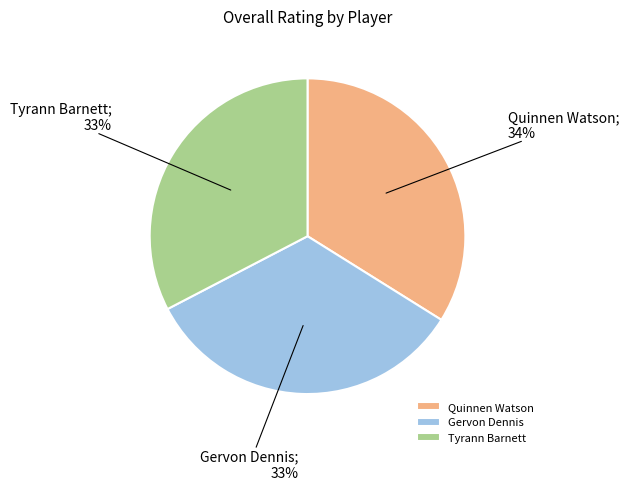

Combined, do Quinnen Watson and Tyrann Barnett account for over 50%?

Yes